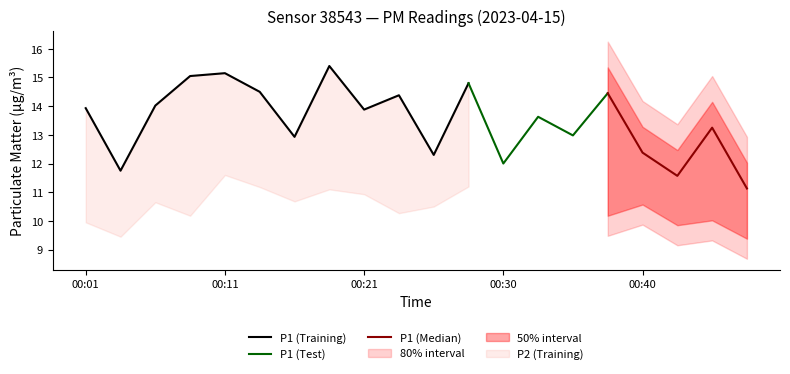

True or false: P1 and P2 cross at least once.

False